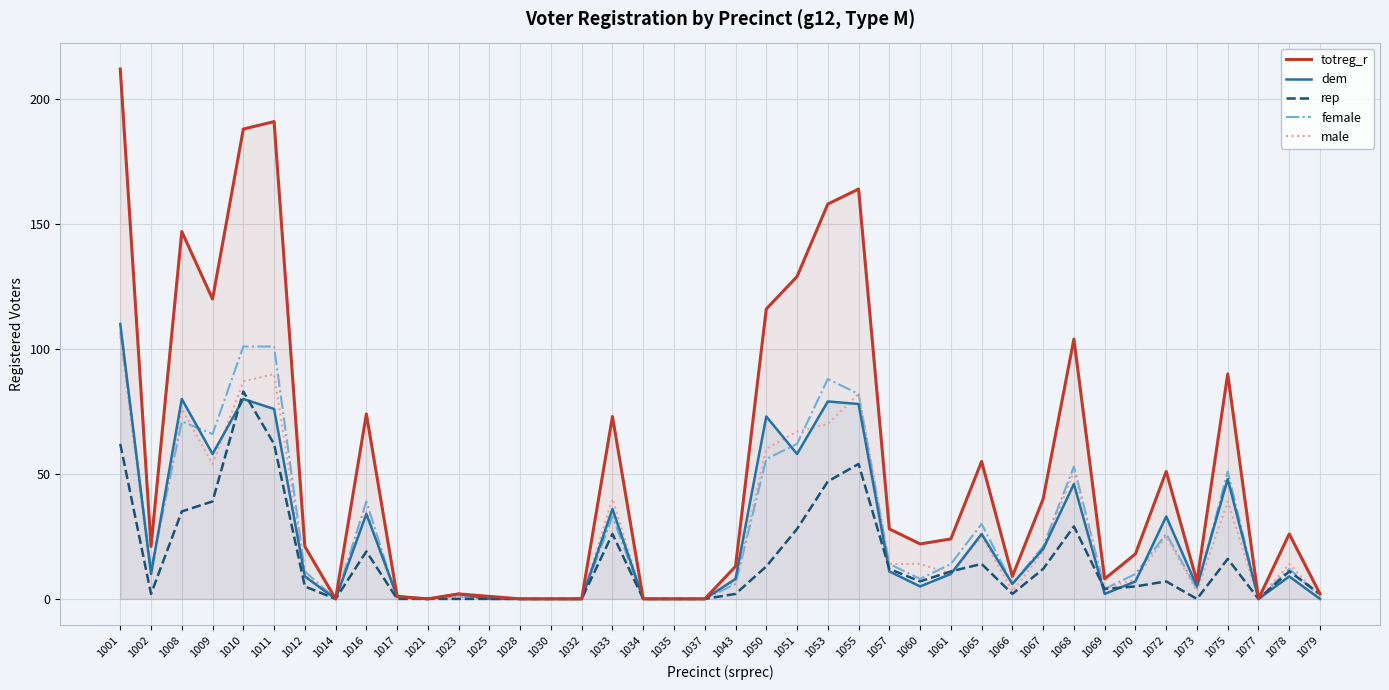

True or false: male has a value of -44 at 1014.

False